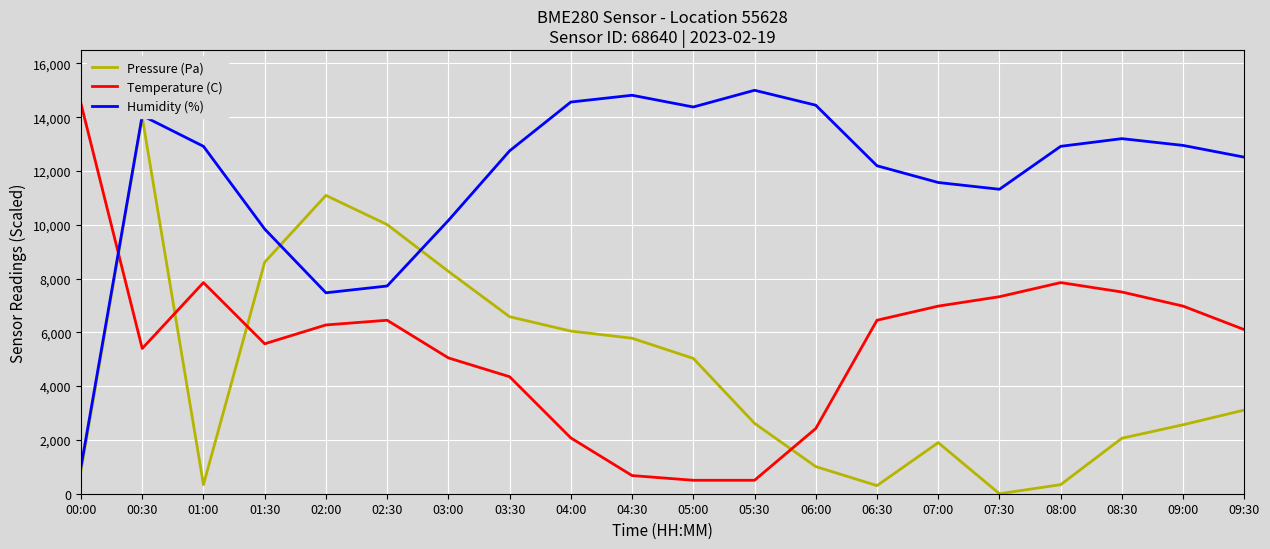

What value does the Humidity (%) series have at 04:30?

14815.1